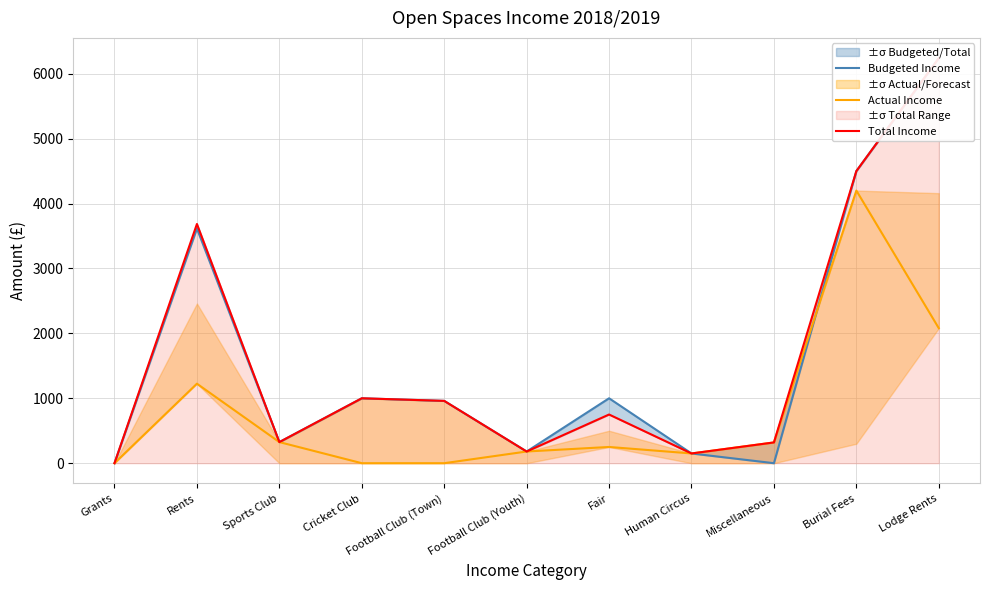

Does the chart display data point markers on the line(s)?

No